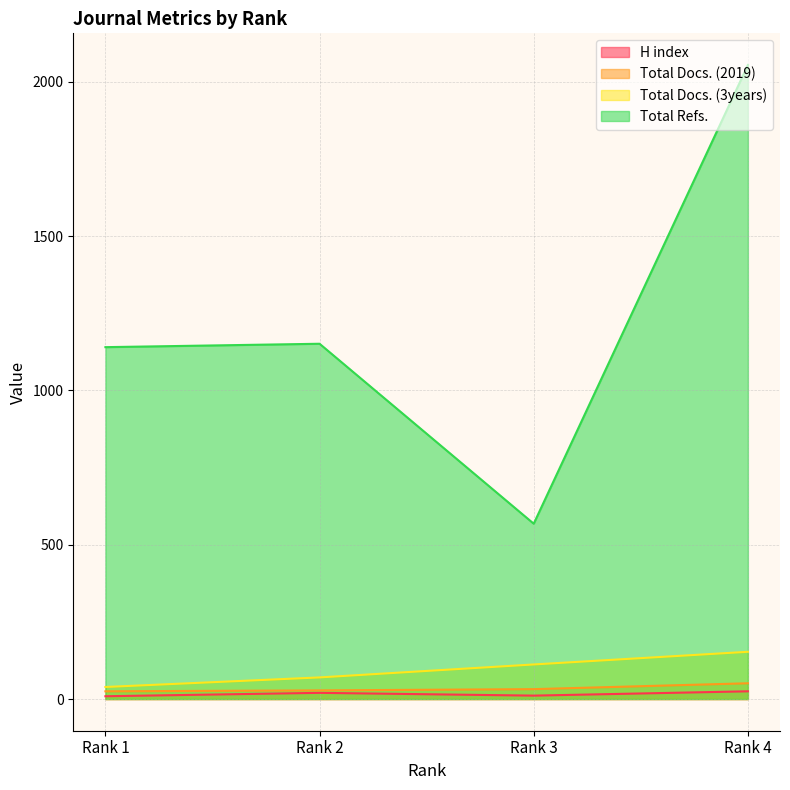

What is the difference between the second highest and second lowest values in the Total Docs. (3years) series?

42